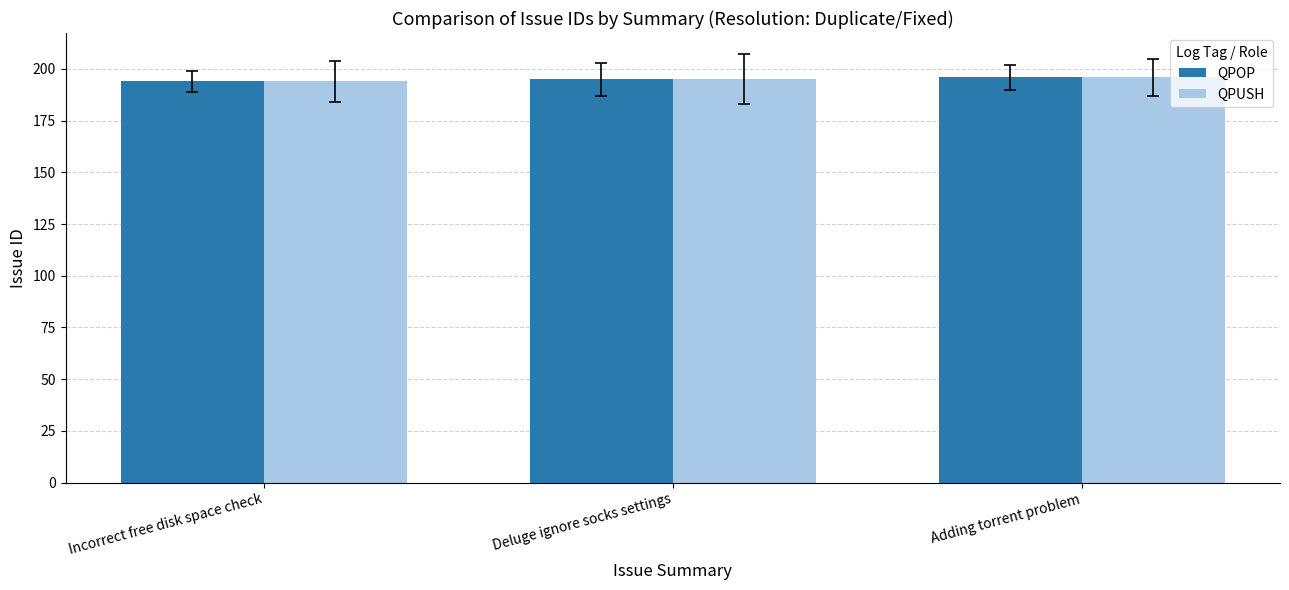

Read the QPOP value at Incorrect free disk space check.

194